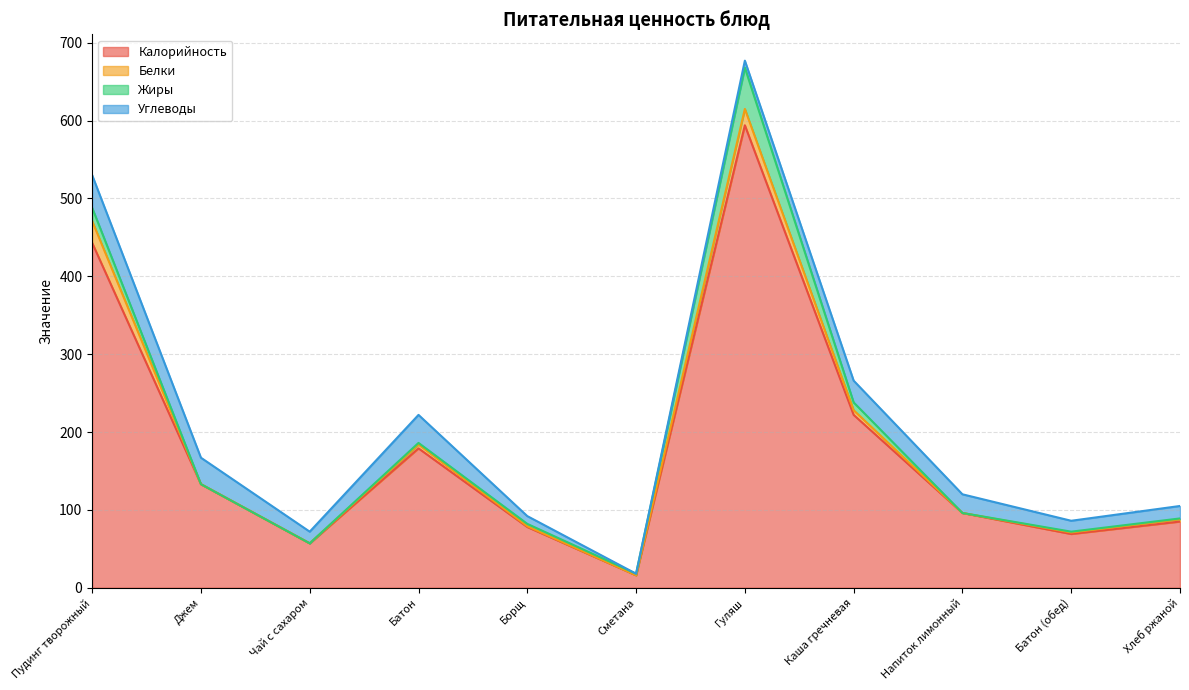

Rank the categories by Жиры value from highest to lowest.

Гуляш, Пудинг творожный, Каша гречневая, Борщ, Батон, Сметана, Батон (обед), Хлеб ржаной, Джем, Чай с сахаром, Напиток лимонный